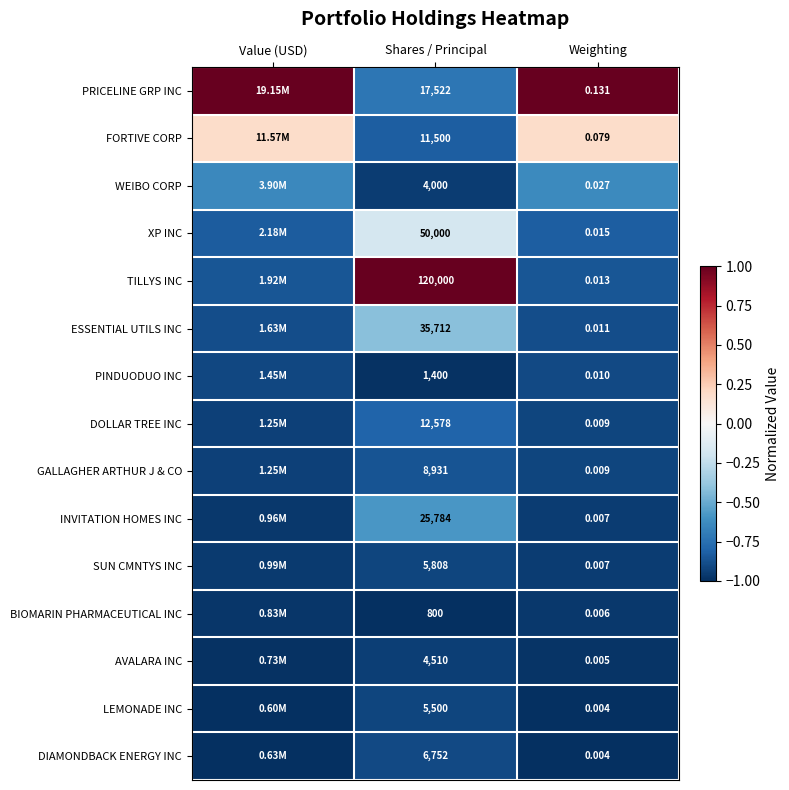

Between Shares / Principal and Weighting, which series saw the biggest shift?

TILLYS INC